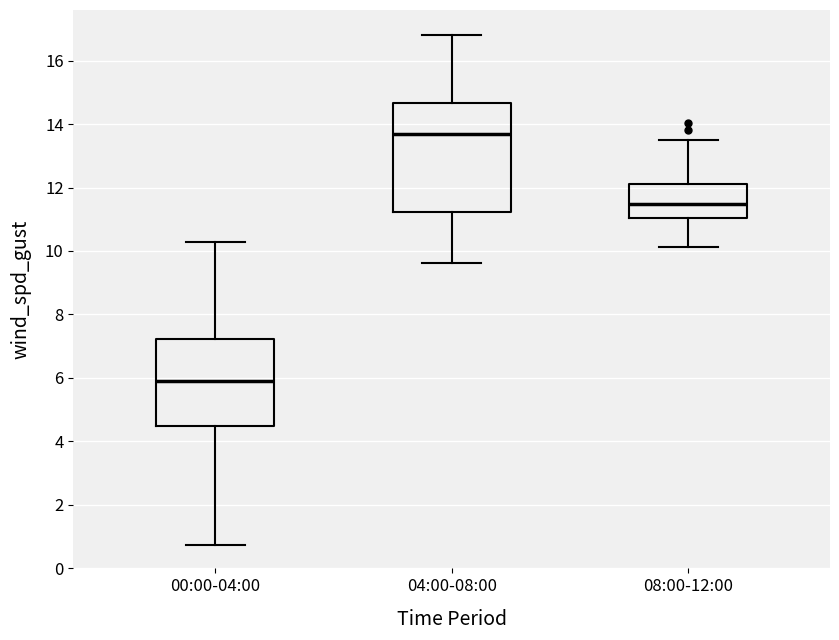

Where is the lower edge of the box for 04:00-08:00 on the y-axis? The values are not printed on the chart, so give them approximately, as read against the axis.

11.2